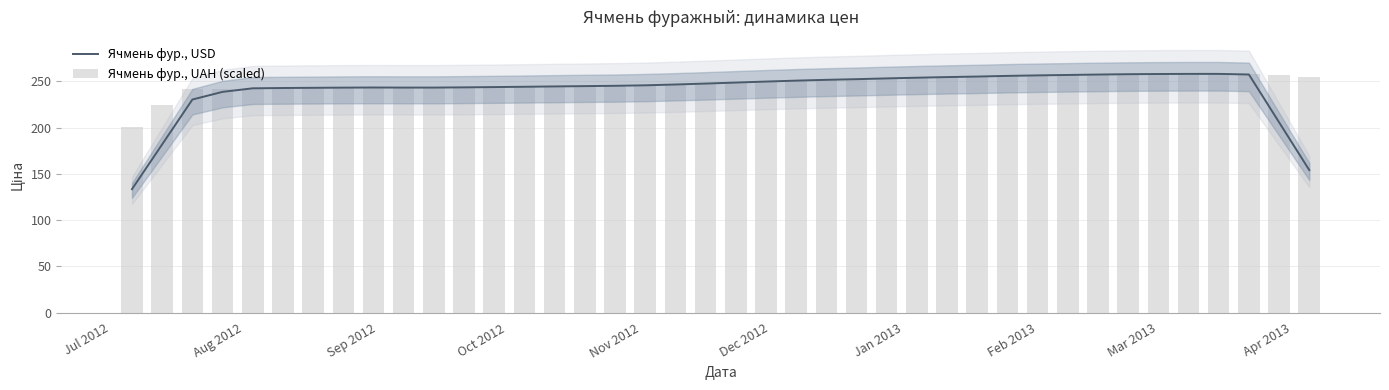

Count the number of categories in the chart.

40